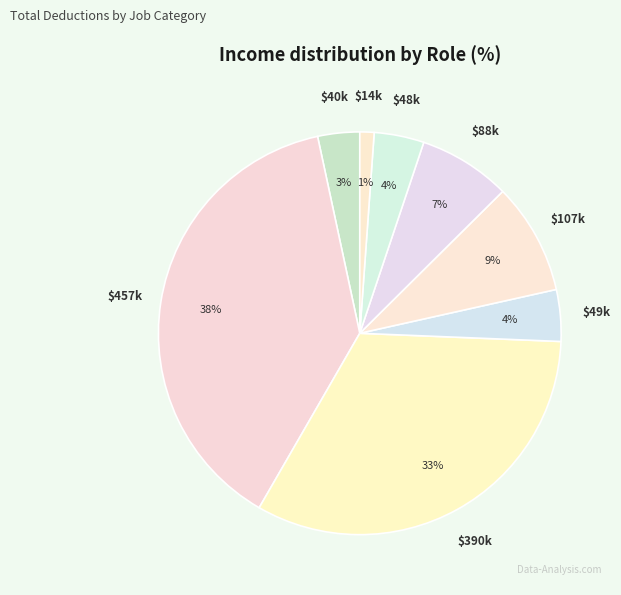

How many segments does this pie chart have?

8